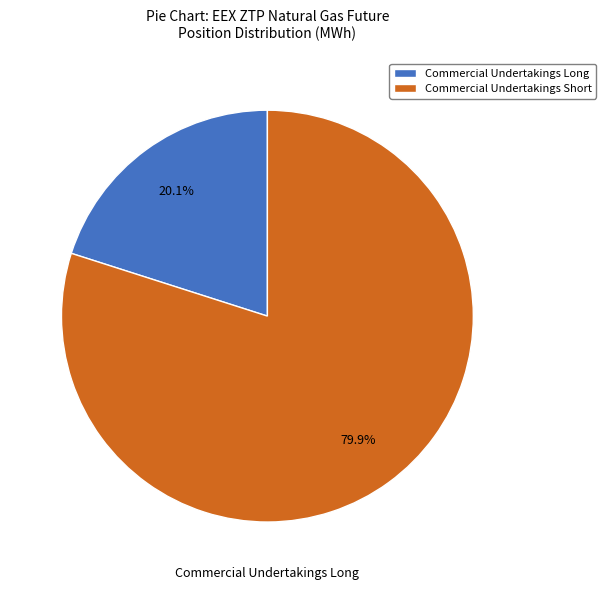

Count the number of slices in the pie.

2